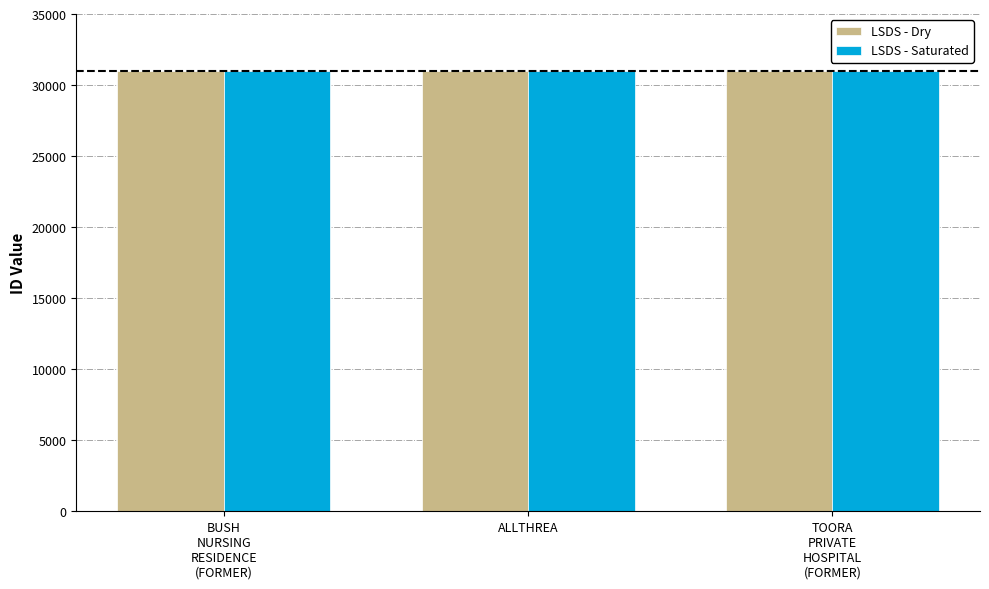

What is the minimum value for LSDS - Saturated?

30993